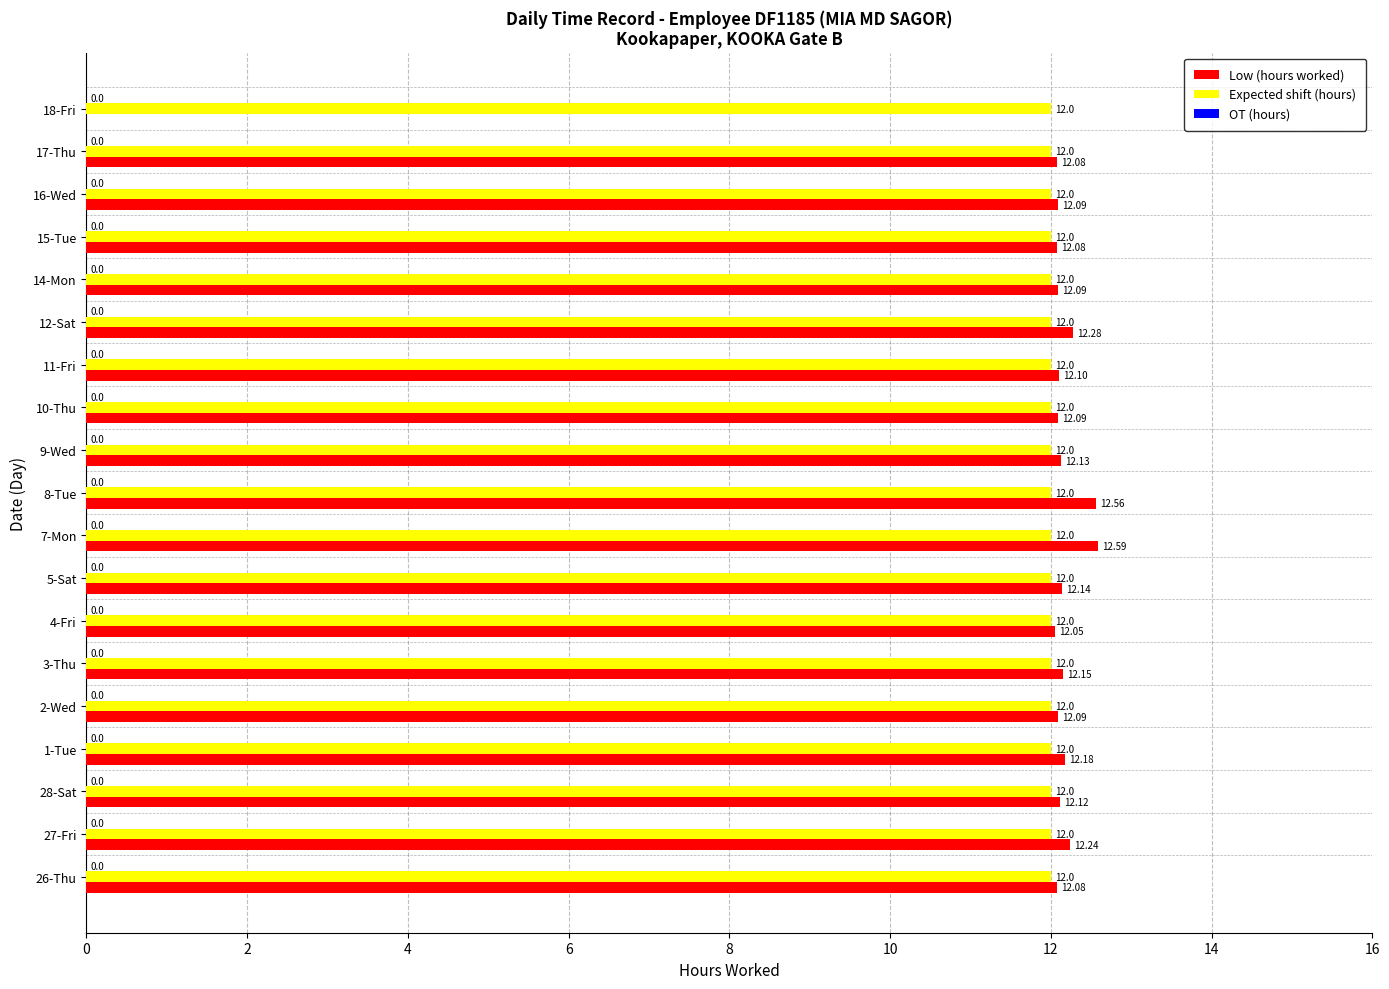

Between 27-Fri and 14-Mon, which series saw the biggest shift?

Low (hours worked)